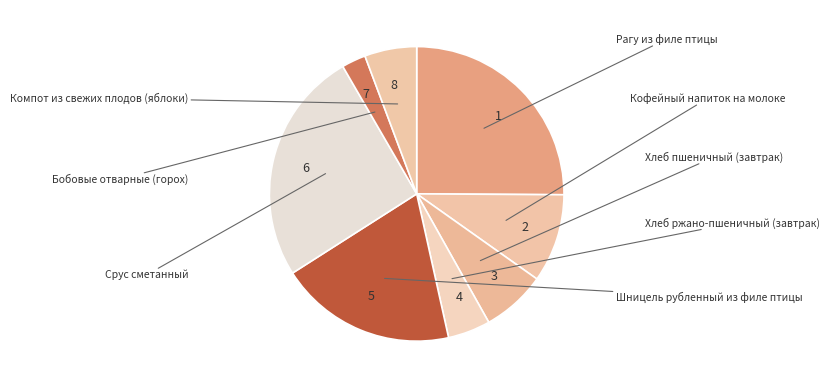

What is the largest slice in the pie chart?

6